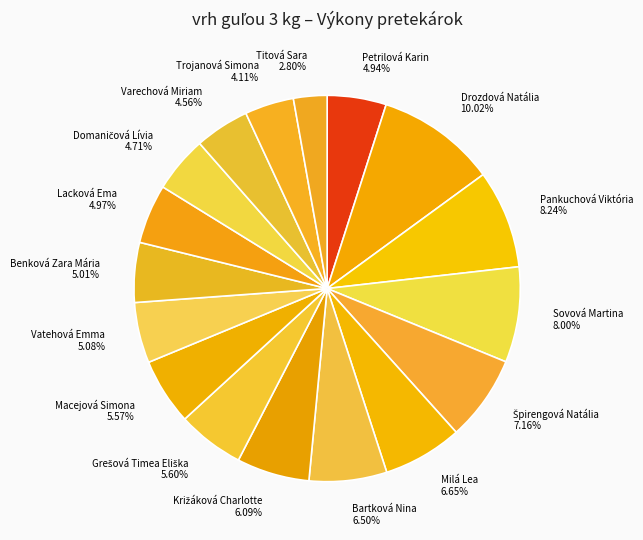

Count the number of slices in the pie.

17